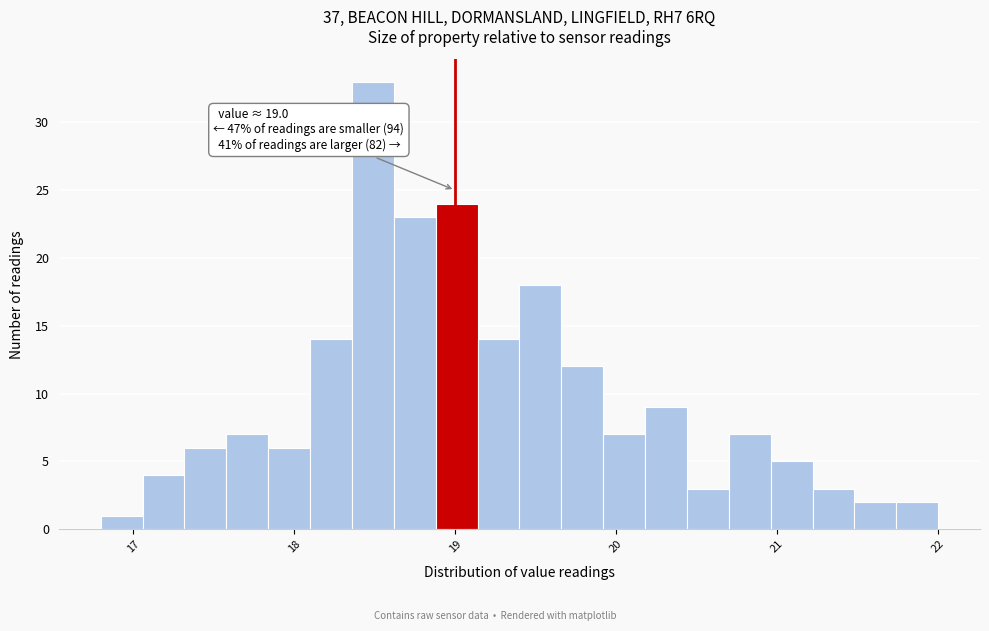

Read against the x-axis, roughly where is the centre of the tallest bar?

18.5